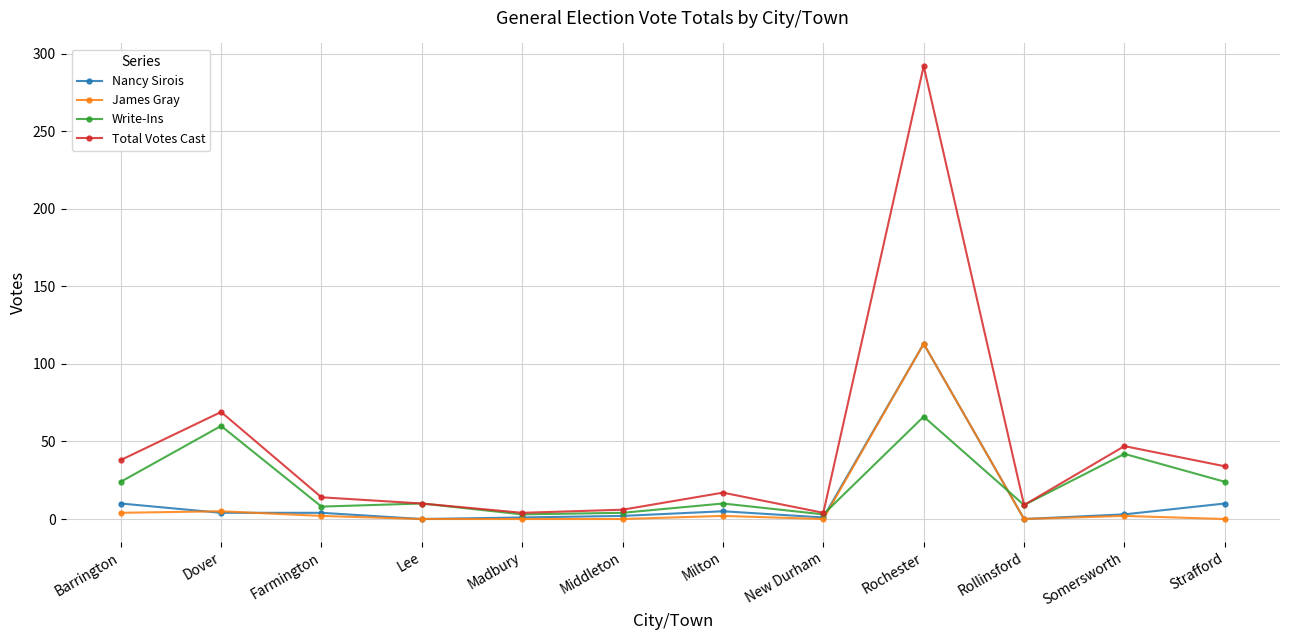

Which series has the largest range (max minus min)?

Total Votes Cast